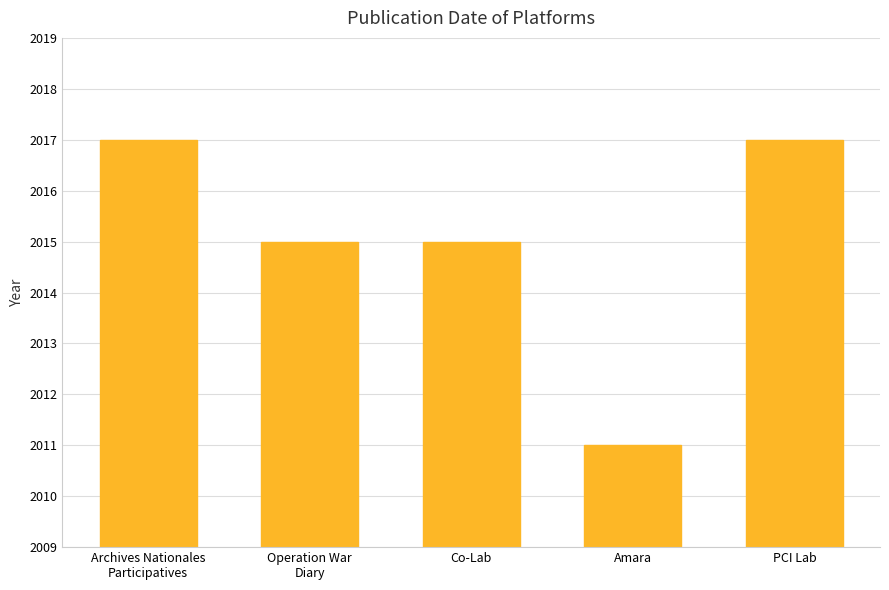

Which label corresponds to the smallest value in the chart?

Amara